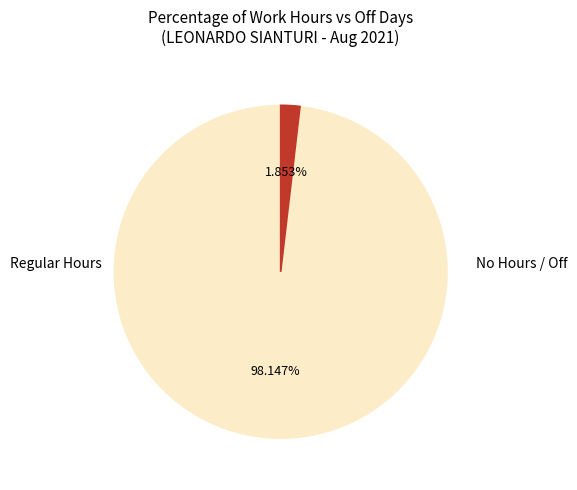

Is there any slice that represents more than half of the pie?

Yes